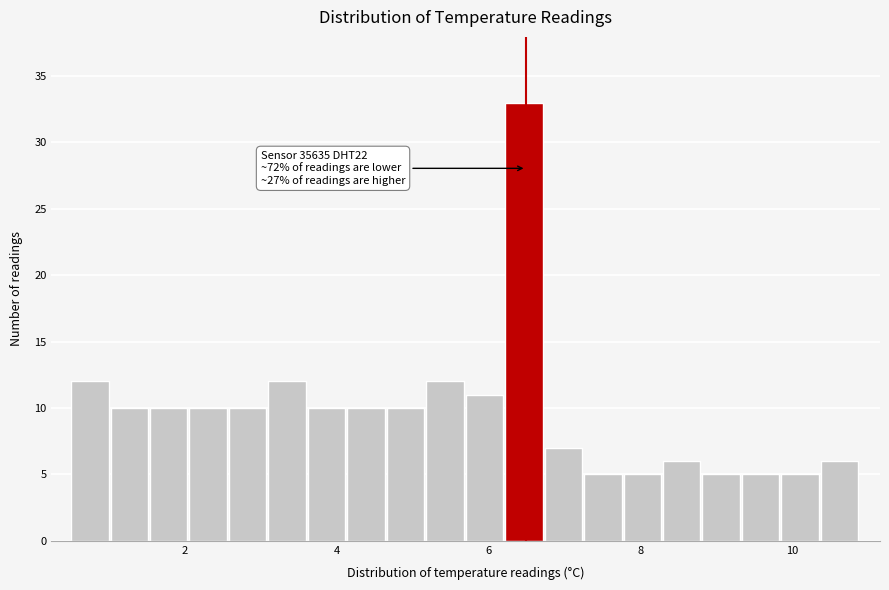

Around what value on the x-axis is the tallest bar? Give the approximate position of its centre, as read against the axis.

6.4